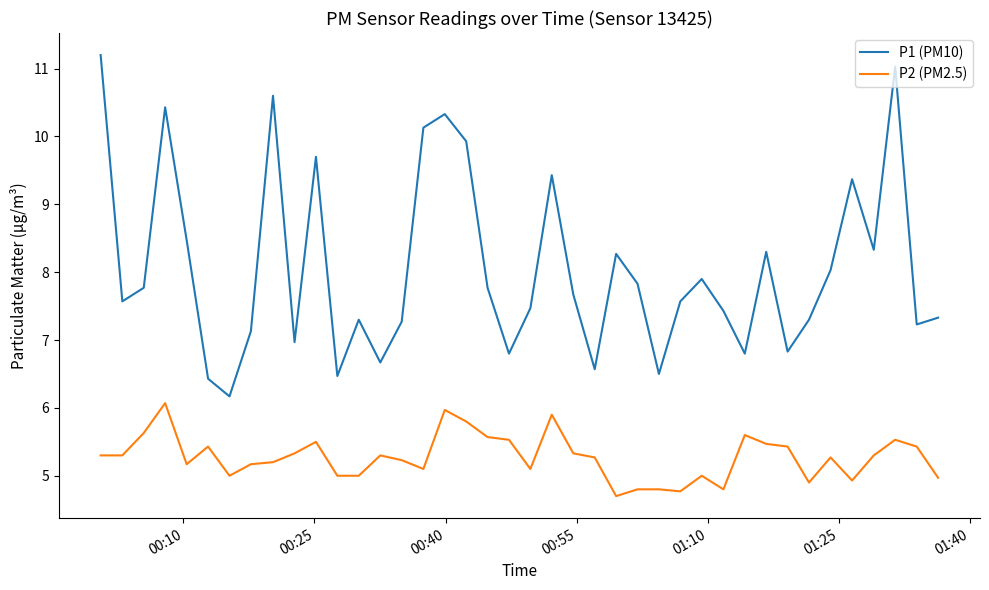

Rank the series by their maximum value, from highest to lowest.

P1 (PM10), P2 (PM2.5)